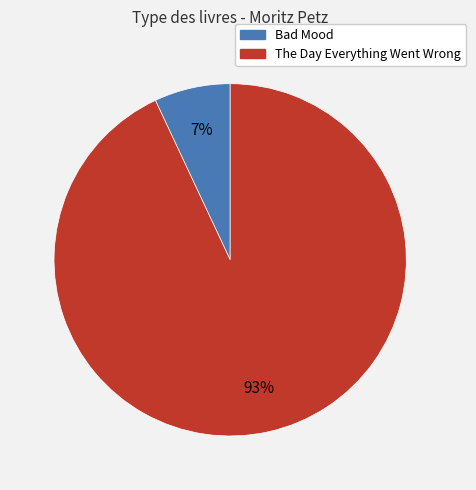

Is the sum of The Day Everything Went Wrong and Bad Mood greater than half?

Yes